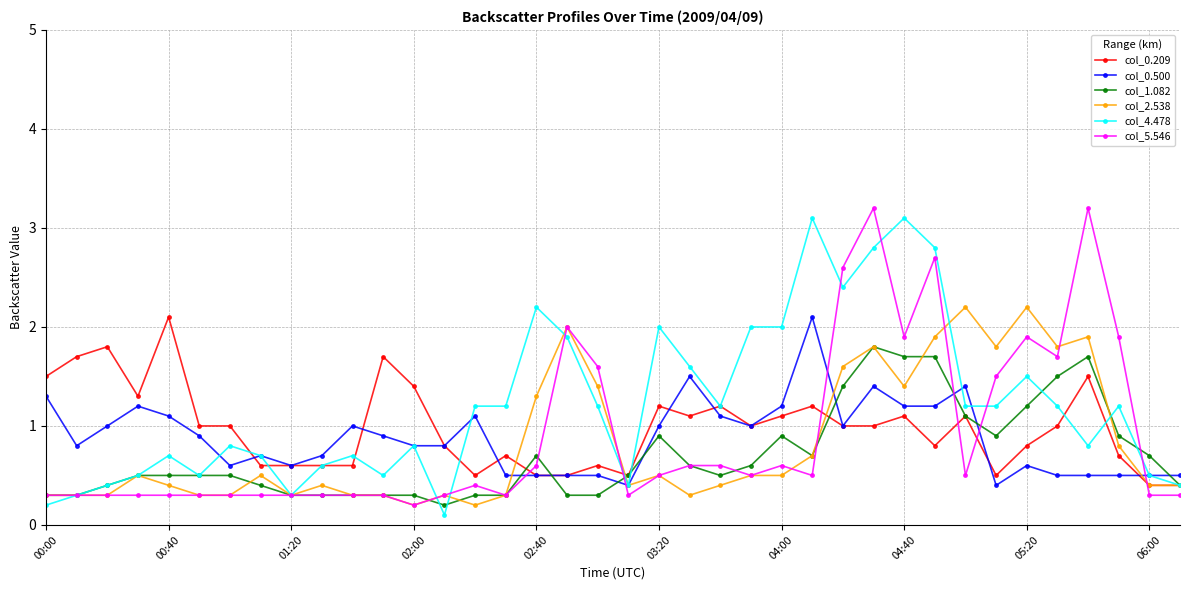

True or false: col_1.082 and col_0.500 intersect in this chart.

True